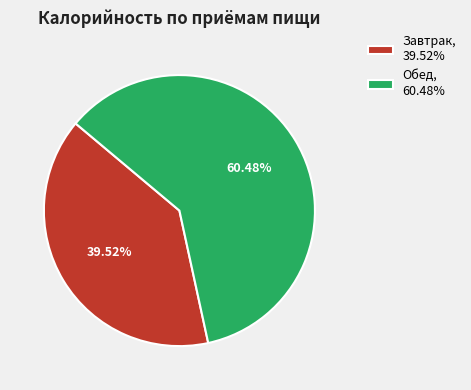

What percentage is NOT represented by Завтрак?

60.5%